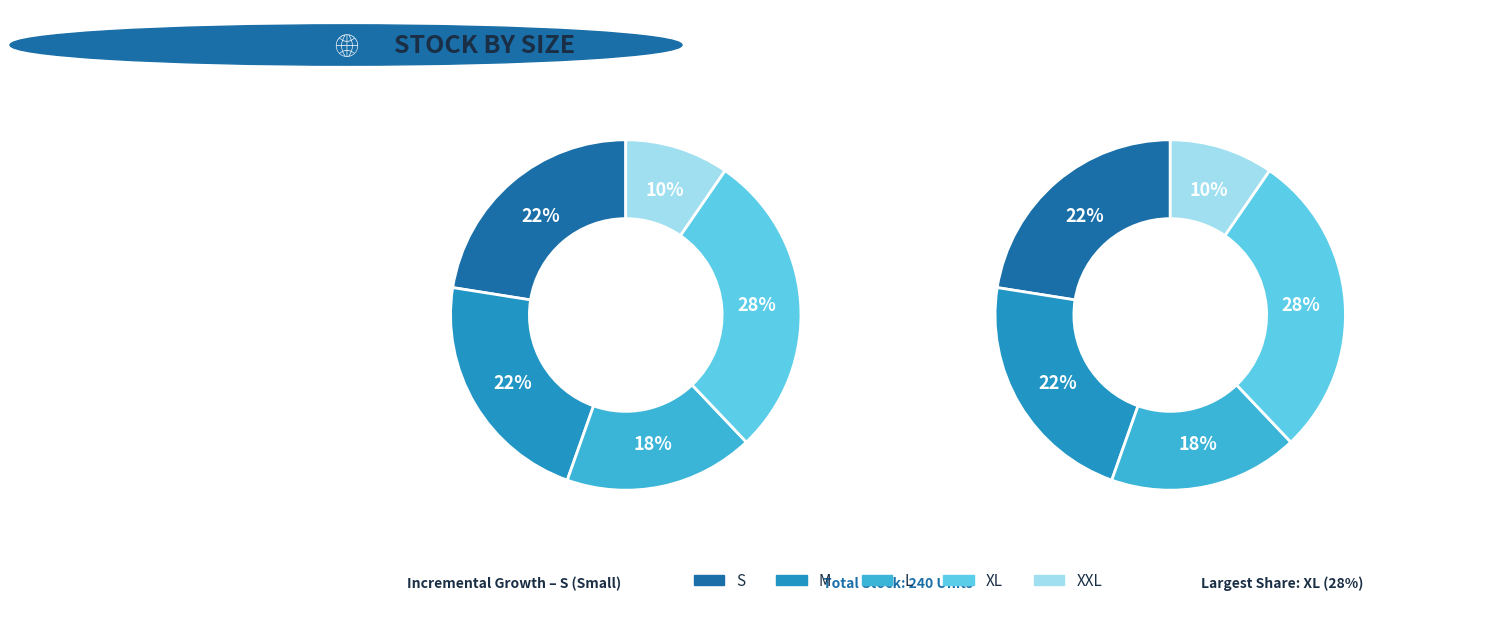

How many segments does this pie chart have?

5